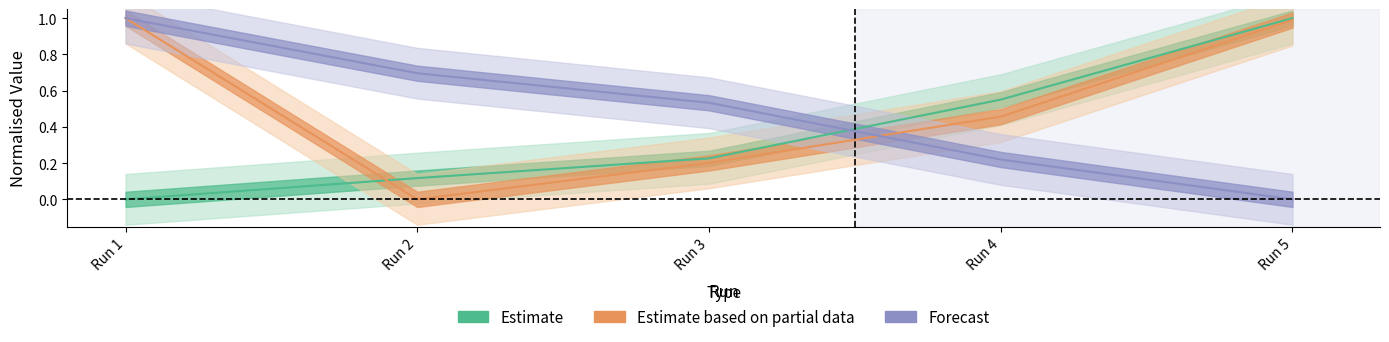

The n^2 series shows 1.7 at Run 1. True or false?

False